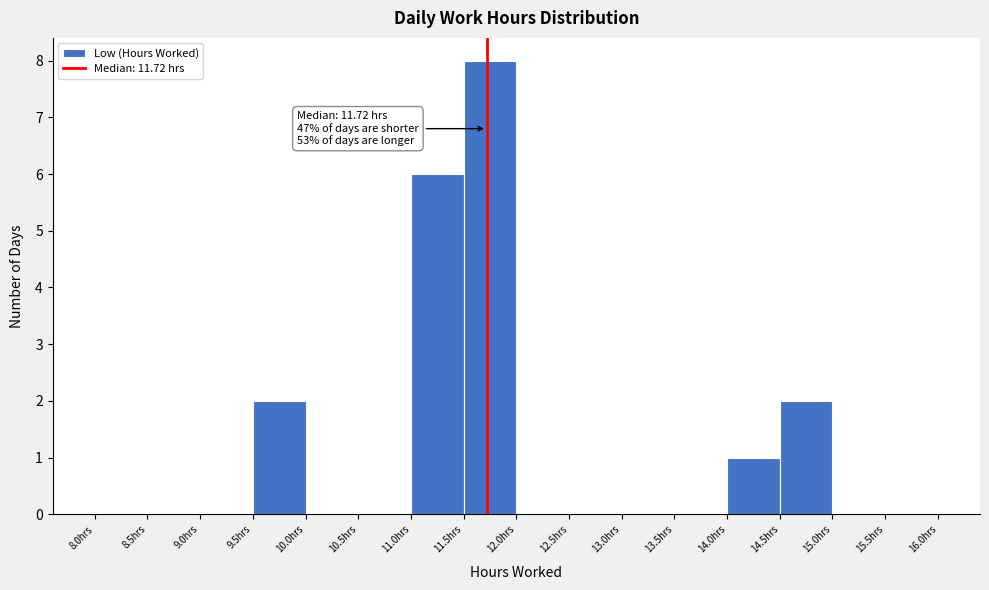

Over which range of the x-axis is the bar tallest?

11.5 to 12.0